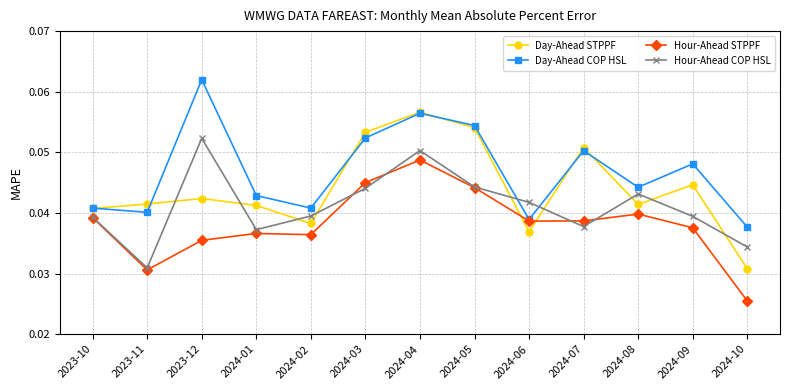

Where is the first local minimum for Hour-Ahead COP HSL?

2023-11